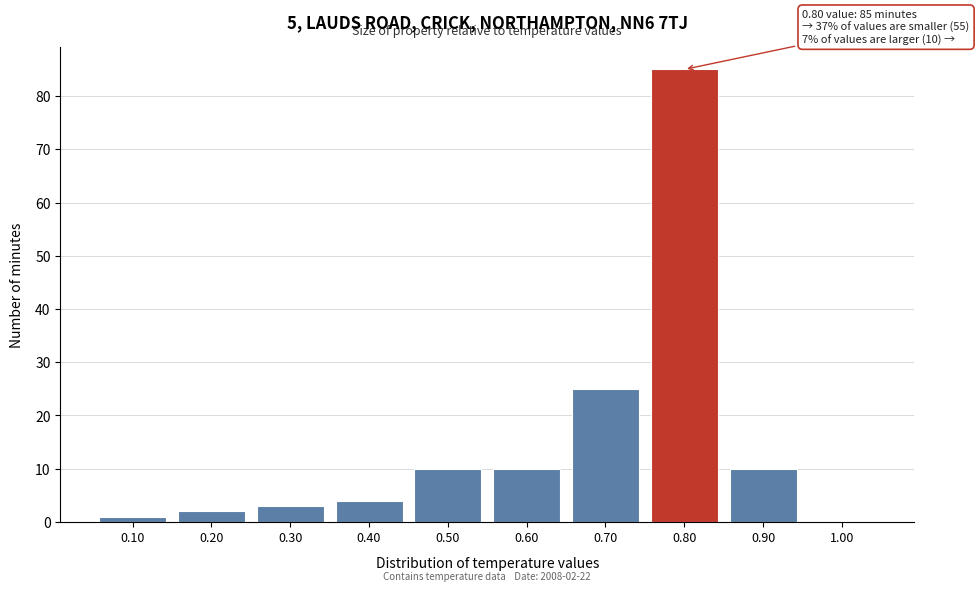

Reading left to right, what are all the values shown in this chart?

0.10=1	0.20=2	0.30=3	0.40=4	0.50=10	0.60=10	0.70=25	0.80=85	0.90=10	1.00=0